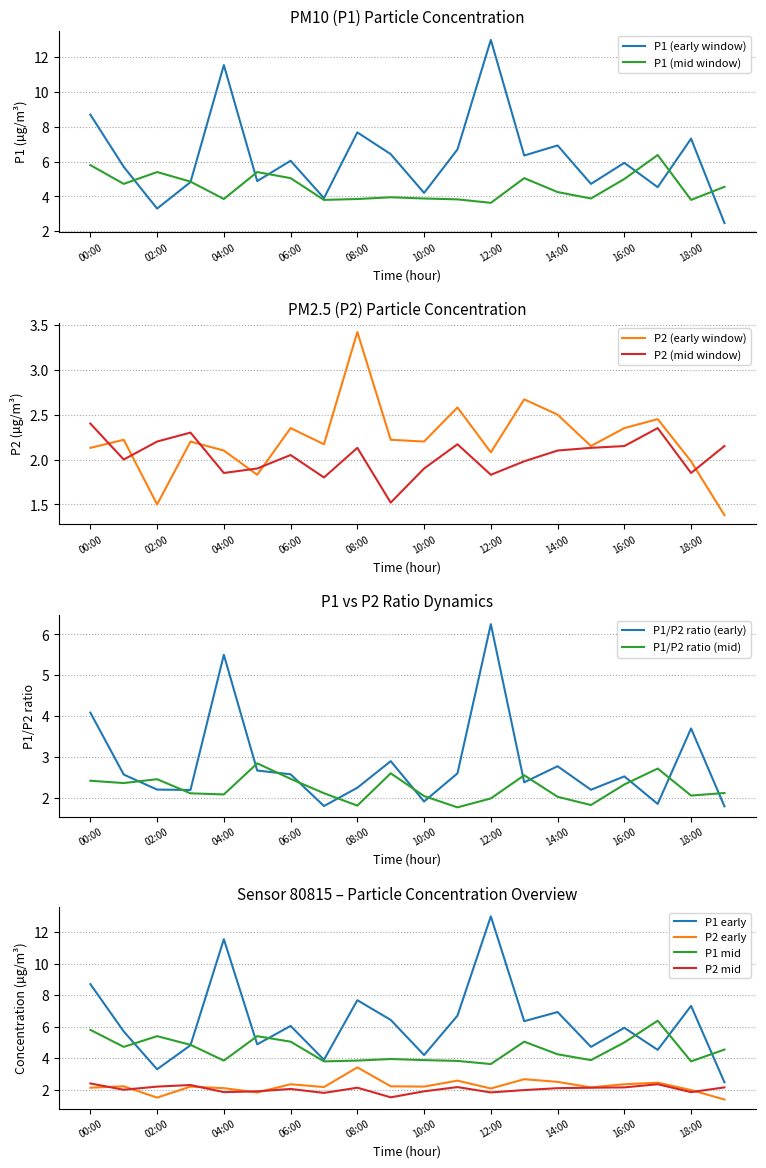

At how many categories does at least one series exceed 6?

11